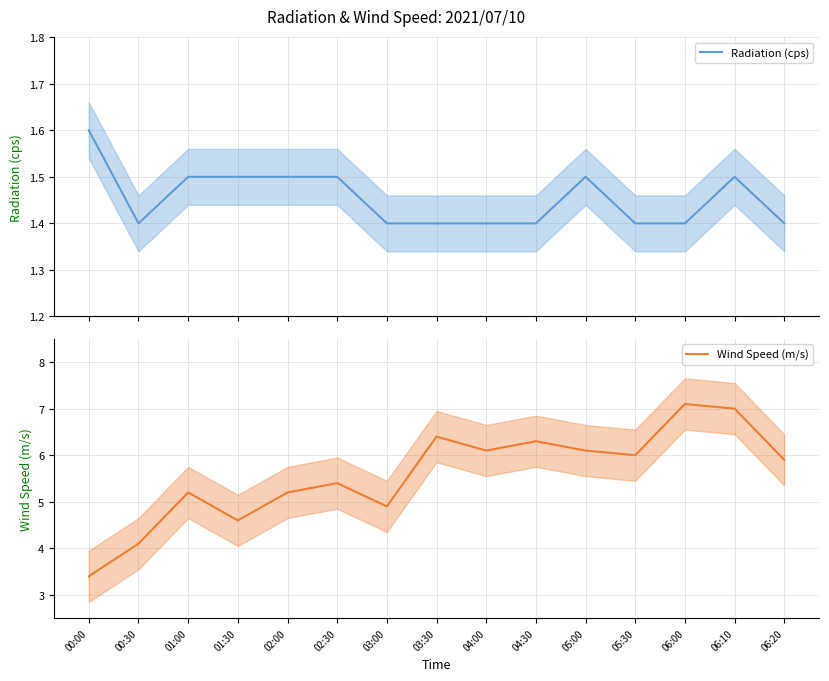

What is the difference between the Radiation (cps) values at 06:10 and 06:20?

0.1